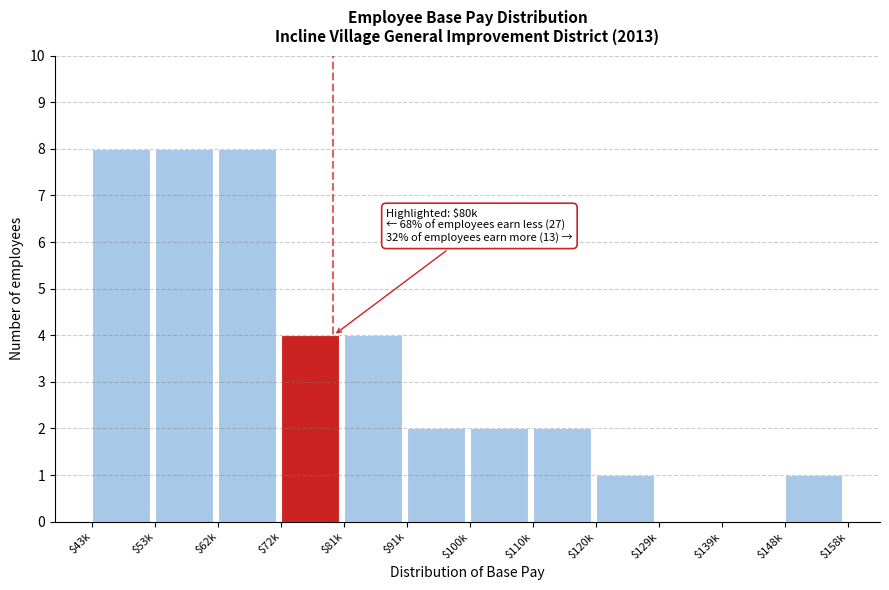

What is the sum of all values?

40